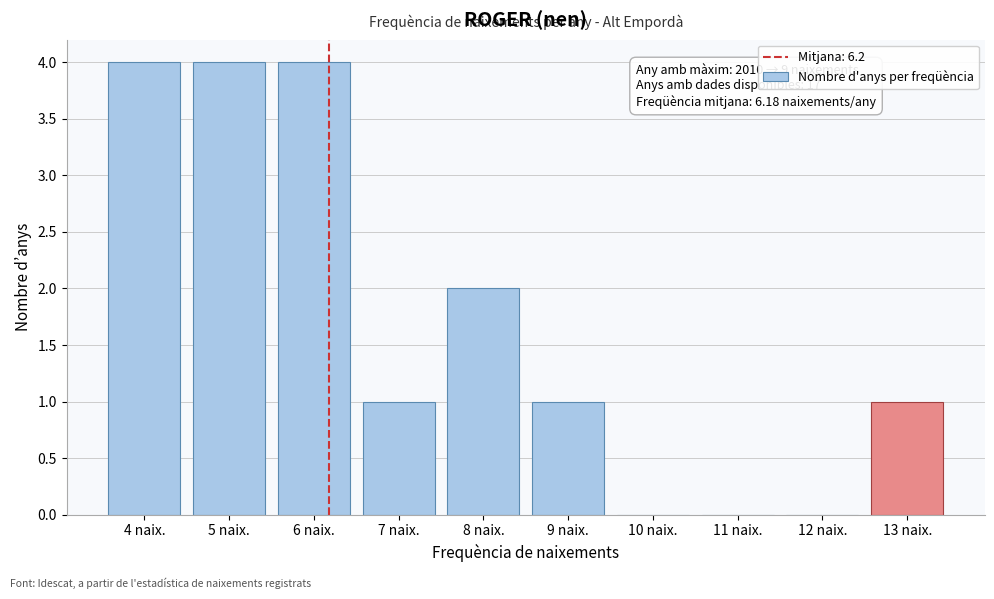

Reading left to right, transcribe all the data shown in this chart.

4 naix.=4	5 naix.=4	6 naix.=4	7 naix.=1	8 naix.=2	9 naix.=1	10 naix.=0	11 naix.=0	12 naix.=0	13 naix.=1